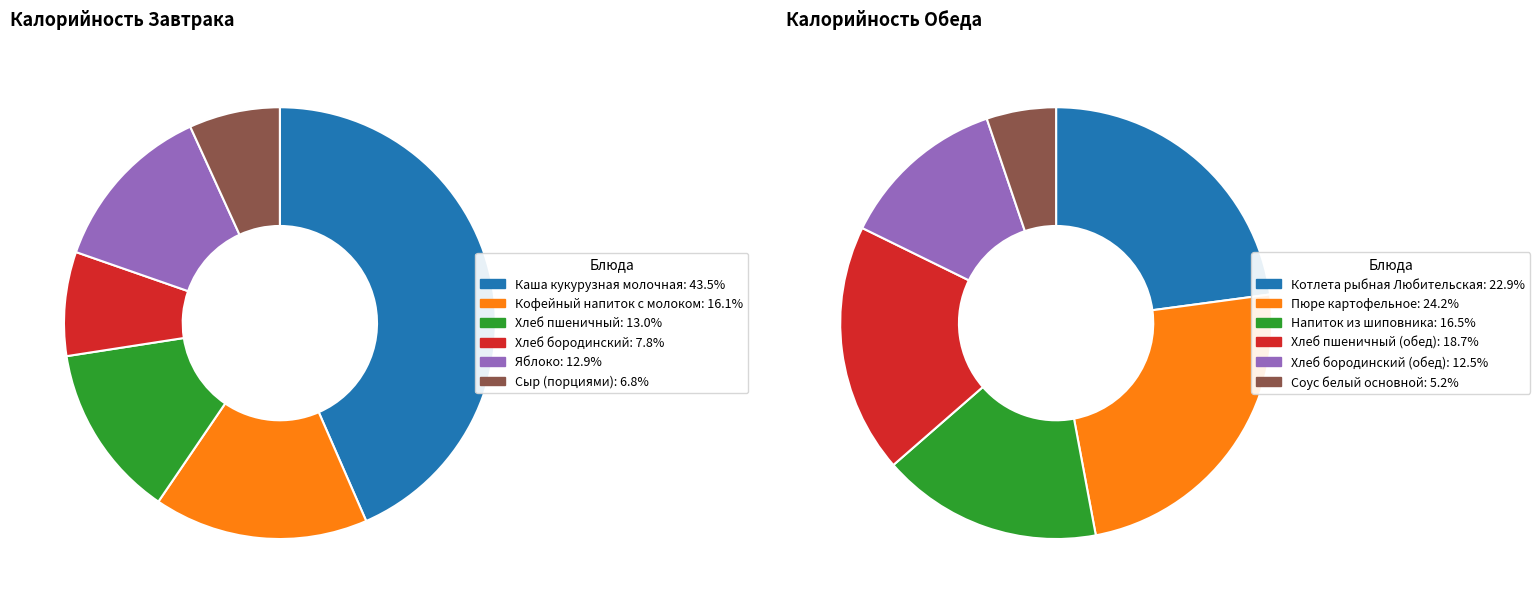

What portion of the pie excludes Кофейный напиток с молоком?

83.9%